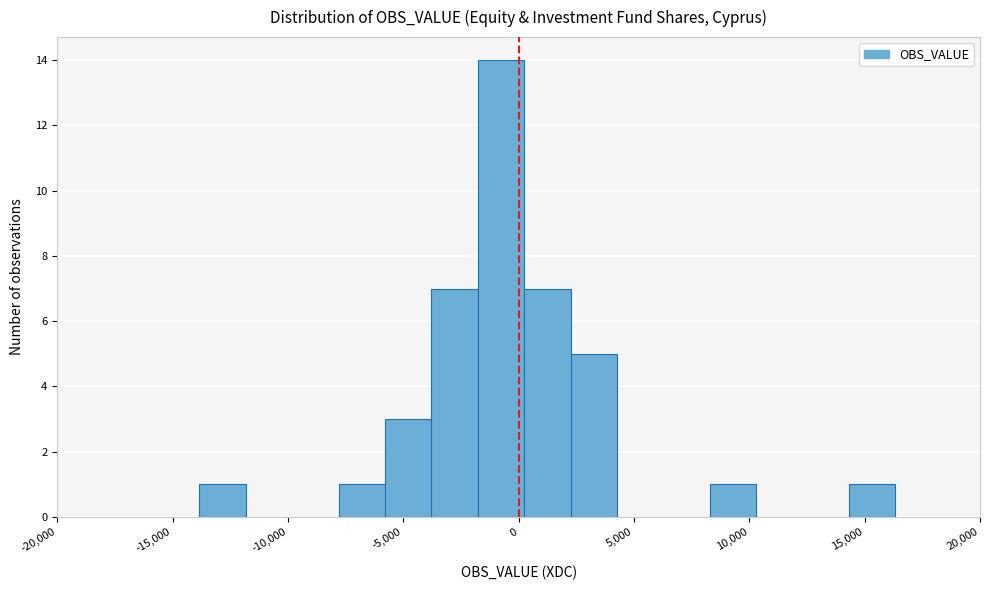

Reading left to right, list every bar in this chart as the range it spans on the x-axis followed by its height. Neither the bar edges nor the heights are printed on the chart, so give them approximately, as read against the axes.

-14000 to -12000: 1
-12000 to -10000: 0
-10000 to -8000: 0
-8000 to -6000: 1
-6000 to -4000: 3
-4000 to -2000: 7
-2000 to 0: 14
0 to 2500: 7
2500 to 4500: 5
4500 to 6500: 0
6500 to 8500: 0
8500 to 10500: 1
10500 to 12500: 0
12500 to 14500: 0
14500 to 16500: 1